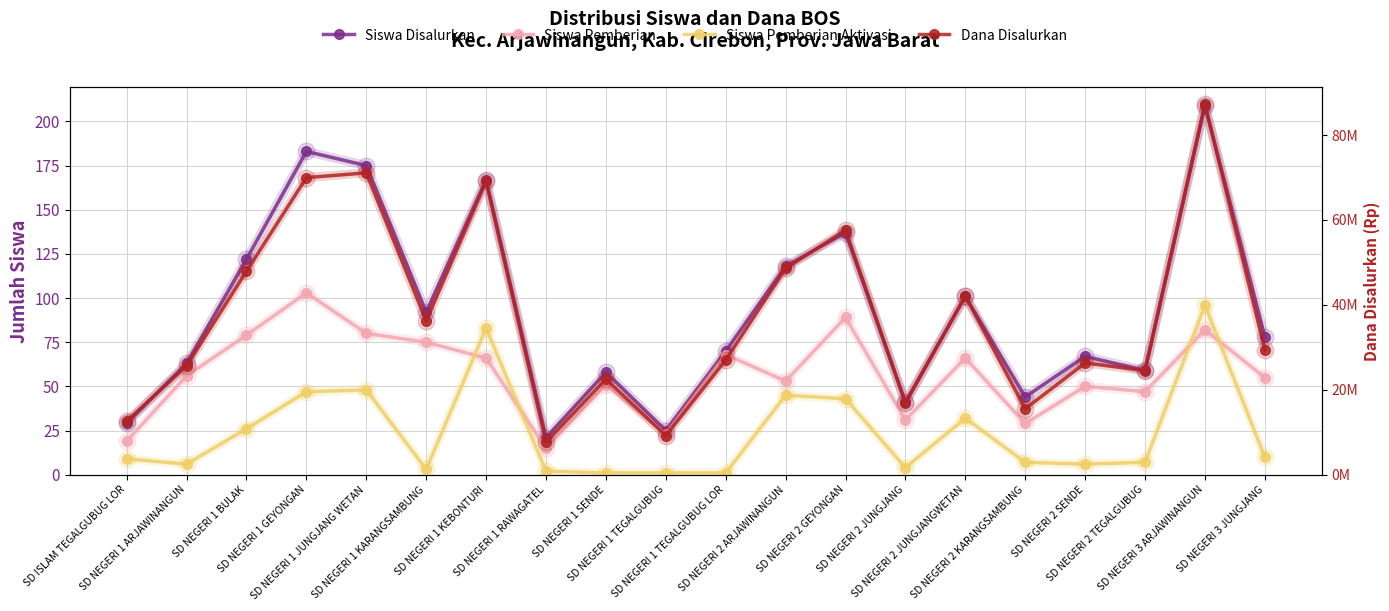

The value of Dana Disalurkan at SD NEGERI 1 TEGALGUBUG is 9225000. True or false?

True